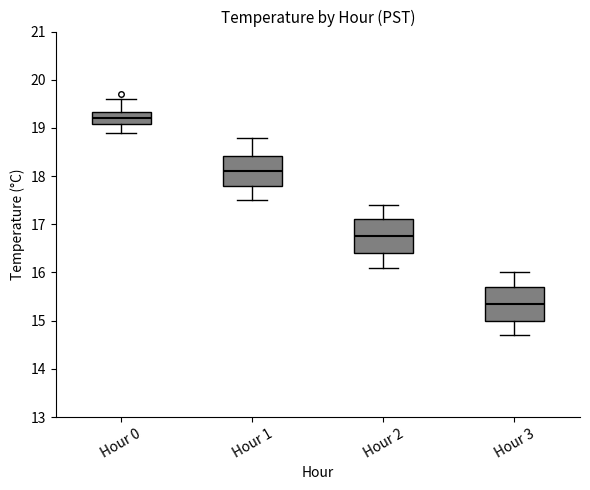

Reading left to right, transcribe this box plot: for each box, give where its median line is, the range the box spans, and where its two whiskers end, as read against the y-axis. The values are not printed on the chart, so give them approximately, as read against the axis.

Hour 0: median 19.2, box 19.1 to 19.3, whiskers 18.9 to 19.6
Hour 1: median 18.1, box 17.8 to 18.4, whiskers 17.5 to 18.8
Hour 2: median 16.8, box 16.4 to 17.1, whiskers 16.1 to 17.4
Hour 3: median 15.4, box 15.0 to 15.7, whiskers 14.7 to 16.0